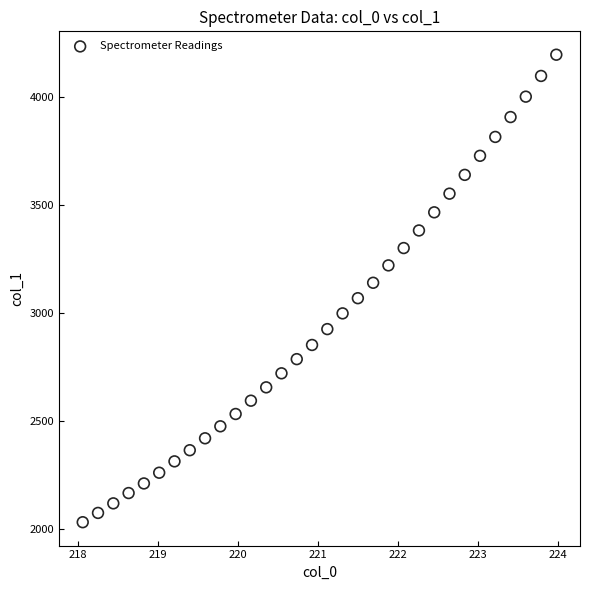

What is the range of X values (max minus min)?

5.9